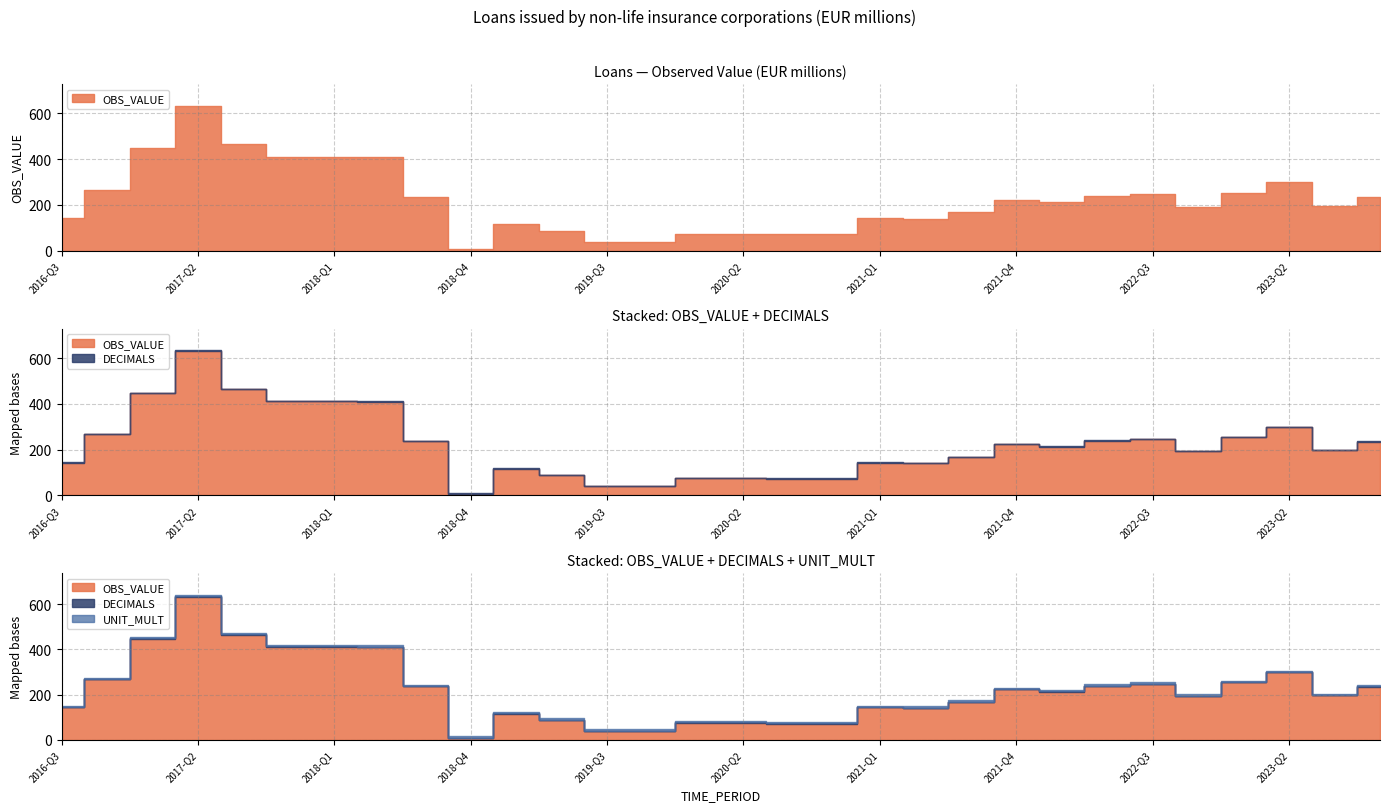

Reading left to right, what are all the values shown in this chart?

OBS_VALUE: 143.0	267.0	448.0	633.0	465.0	411.0	411.0	410.0	236.0	7.0	116.0	87.0	39.0	39.0	75.0	75.0	72.0	72.0	143.0	140.6	167.2	222.6	212.0	238.1	246.5	192.6	253.7	298.2	196.6	234.3
DECIMALS: 2.0	2.0	2.0	2.0	2.0	2.0	2.0	2.0	2.0	2.0	2.0	2.0	2.0	2.0	2.0	2.0	2.0	2.0	2.0	2.0	2.0	2.0	2.0	2.0	2.0	2.0	2.0	2.0	2.0	2.0
UNIT_MULT: 6.0	6.0	6.0	6.0	6.0	6.0	6.0	6.0	6.0	6.0	6.0	6.0	6.0	6.0	6.0	6.0	6.0	6.0	6.0	6.0	6.0	6.0	6.0	6.0	6.0	6.0	6.0	6.0	6.0	6.0